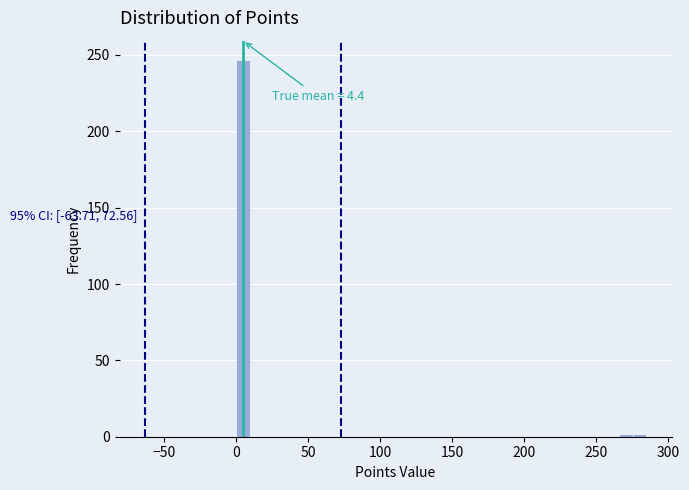

Read against the x-axis, roughly where is the centre of the tallest bar?

5